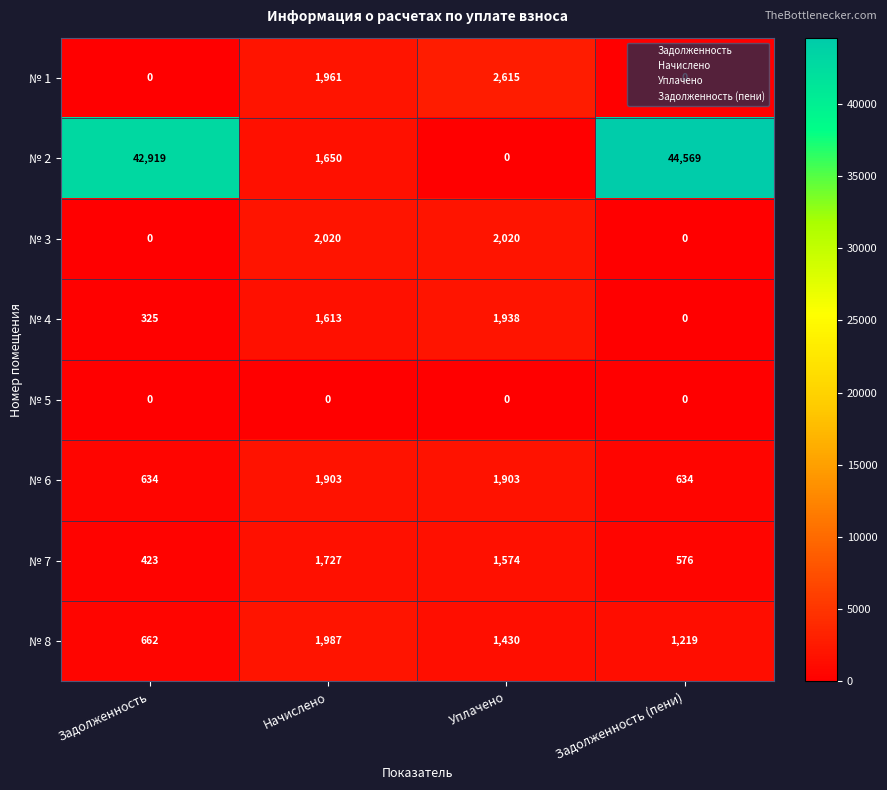

Which series changed the most between Начислено and Задолженность (пени)?

№ 2